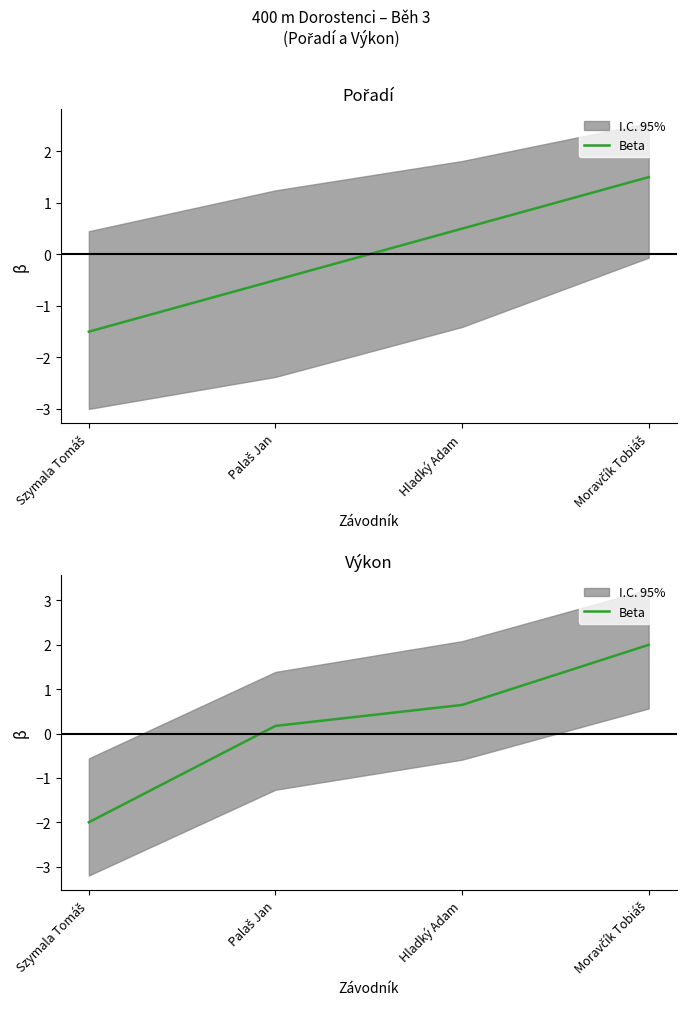

At which category does the chart reach its peak across all series?

Moravčík Tobiáš